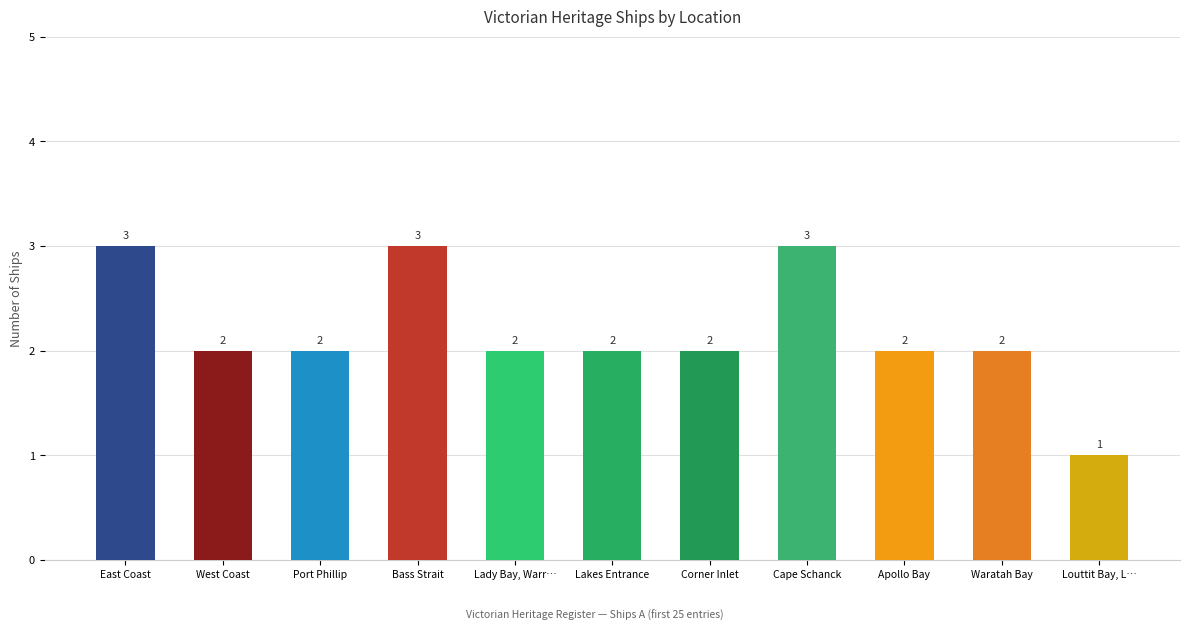

Does the chart contain stacked bars?

No